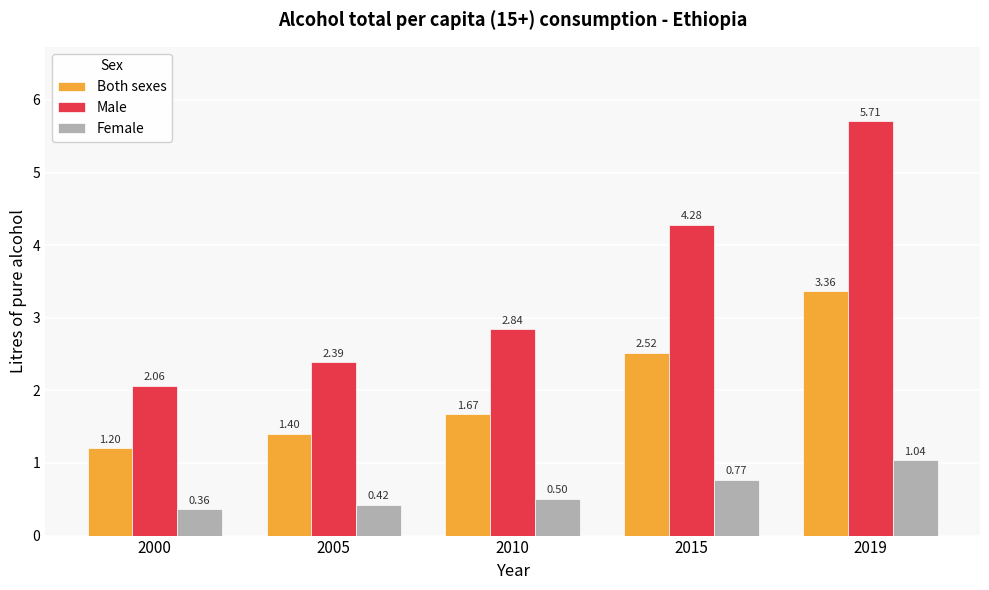

How many bars are there in each group?

3